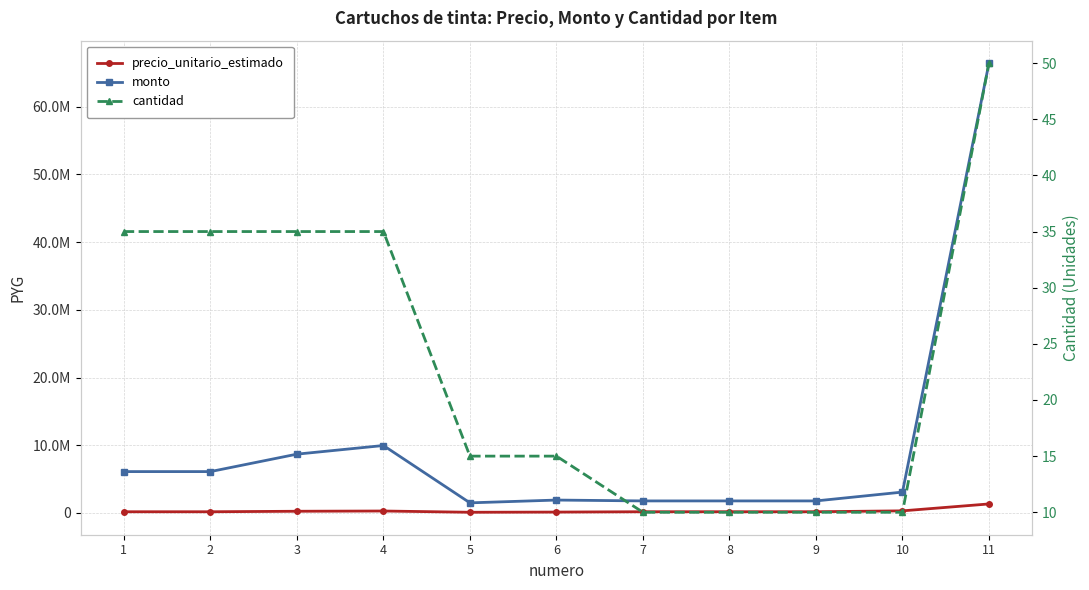

Rank the series at 11 from lowest to highest value.

cantidad, precio_unitario_estimado, monto